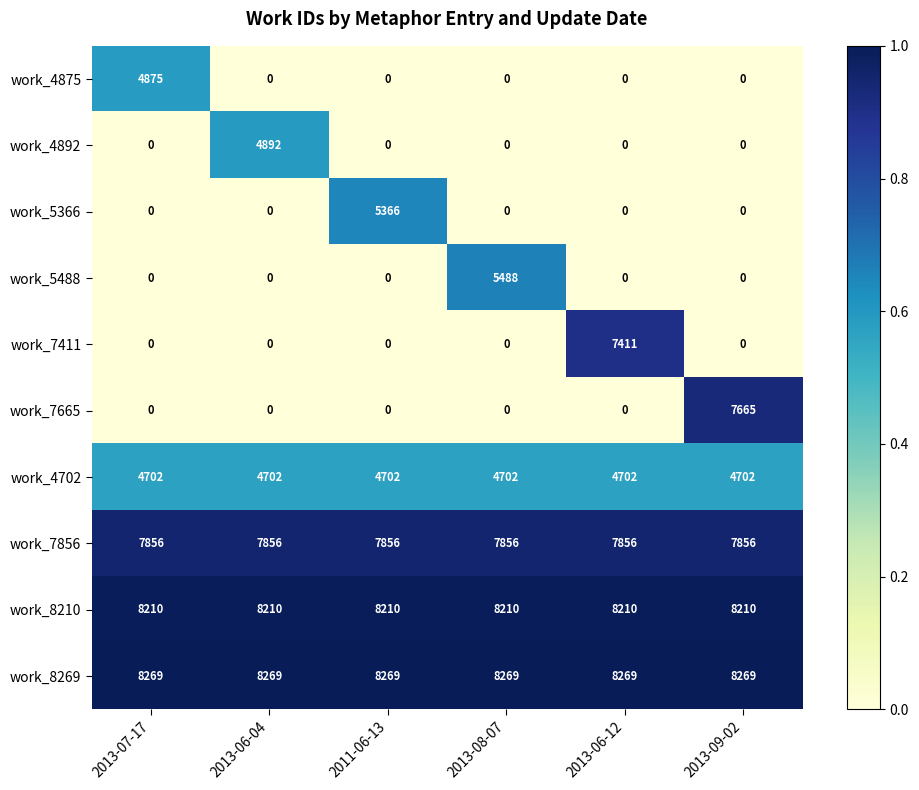

List the series in order of their peak value, lowest first.

work_4702, work_4875, work_4892, work_5366, work_5488, work_7411, work_7665, work_7856, work_8210, work_8269